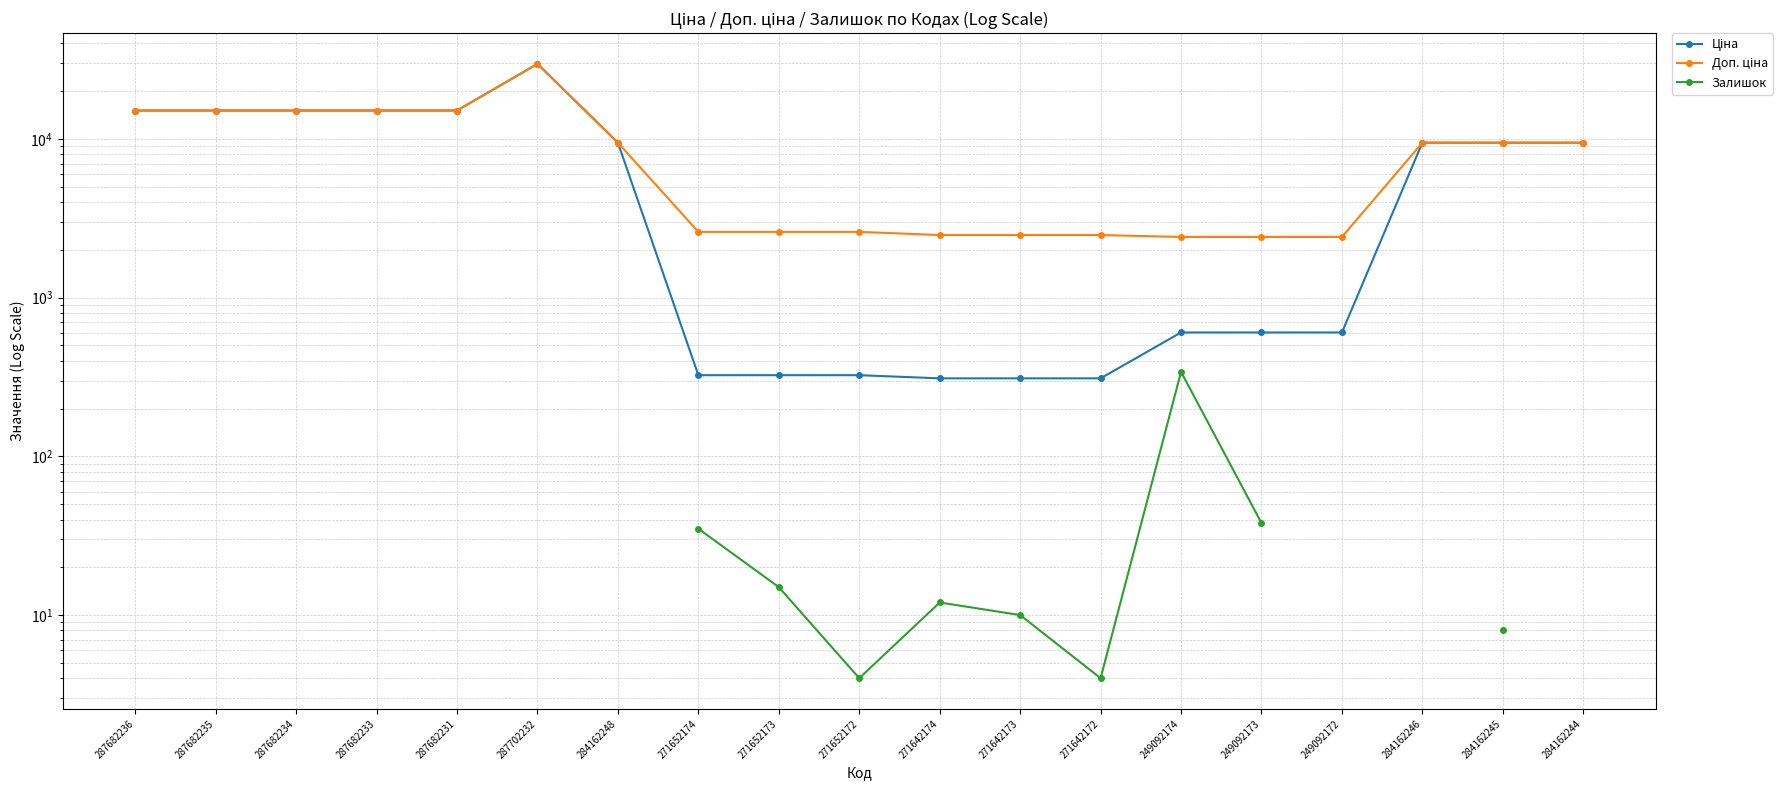

What is the label of the 9th point from the right?

271642174